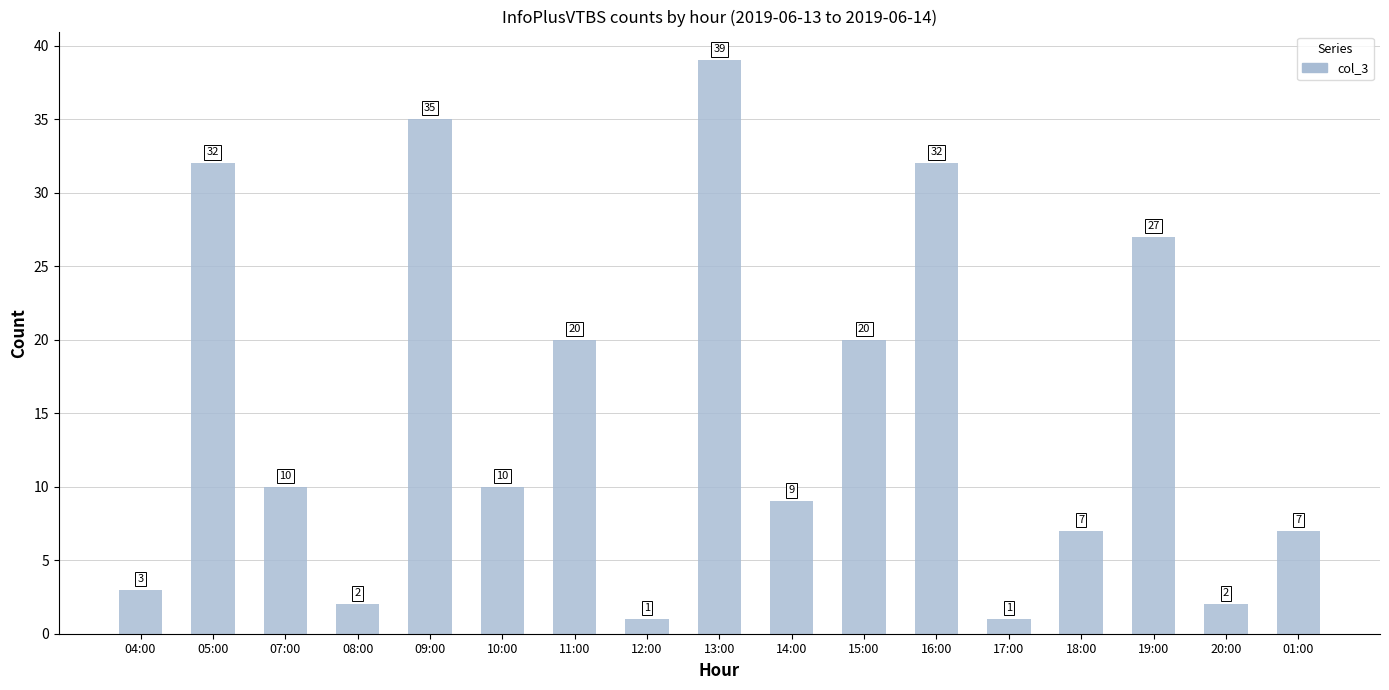

Approximately how many times larger is the value at 20:00 compared to 12:00?

2.0